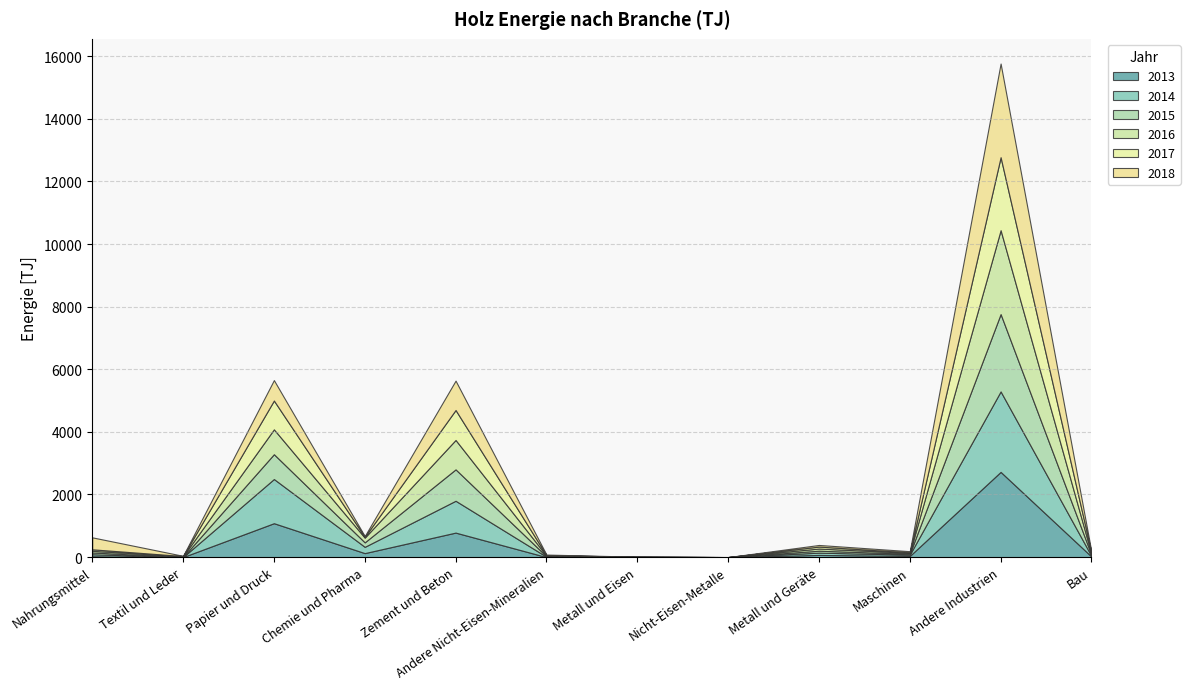

Reading left to right, extract all data points from this chart.

2013: 26.8	1.3	1082.9	127.5	782.7	0.7	0.2	0.4	69.6	37.0	2722.0	17.4
2014: 64.0	0.7	1411.1	200.4	1017.1	11.4	4.2	0.4	72.7	40.6	2570.4	16.1
2015: 57.5	1.0	792.7	143.4	1003.0	14.2	4.0	0.1	61.8	29.5	2470.9	33.0
2016: 52.9	24.4	794.3	150.8	939.0	19.9	2.4	0.0	69.4	30.2	2679.0	31.5
2017: 47.8	7.1	920.2	24.6	957.0	14.6	2.4	0.0	62.9	15.8	2330.7	41.5
2018: 382.2	6.6	652.4	26.1	938.0	20.4	0.1	0.0	51.4	35.7	2992.6	26.0